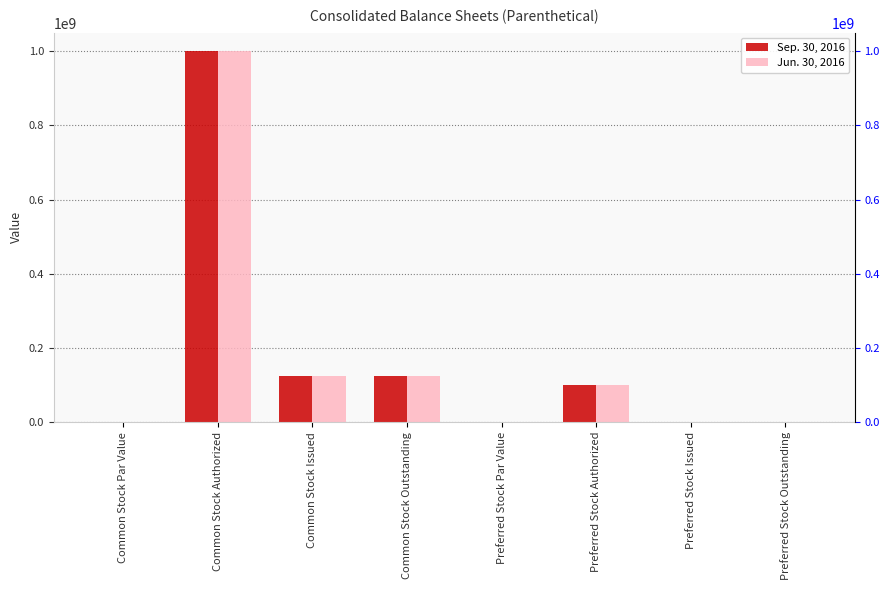

How many positive values does the Sep. 30, 2016 series have?

6